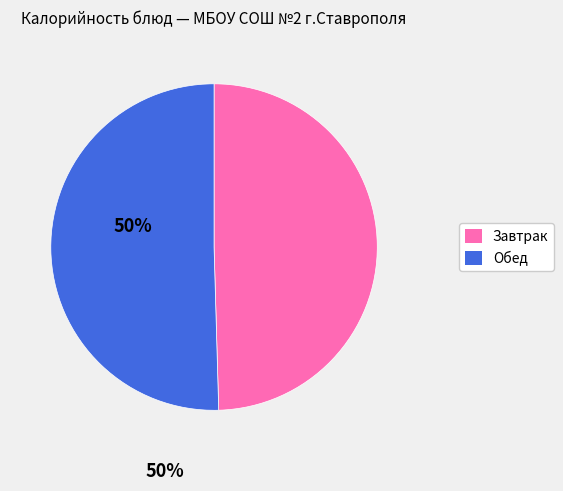

Is there a majority slice in this chart?

Yes